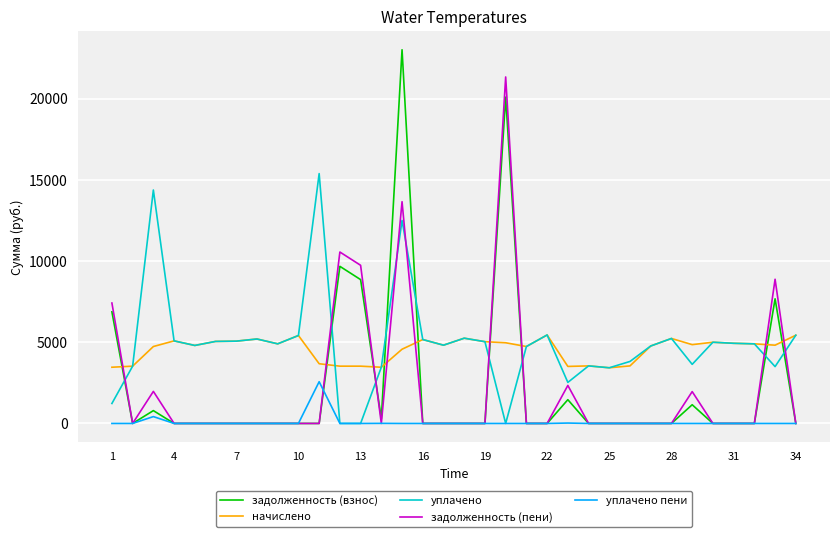

What is the average value of the начислено series?

4570.6